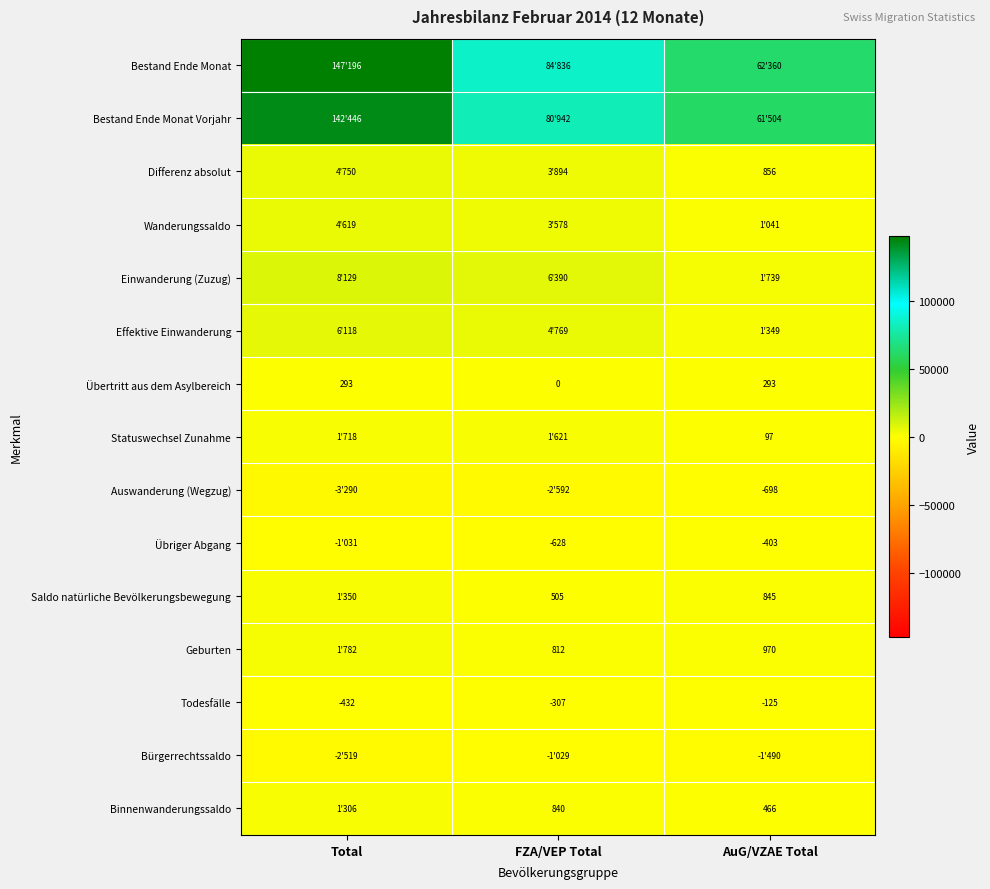

What is the minimum value shown in the chart?

-3290